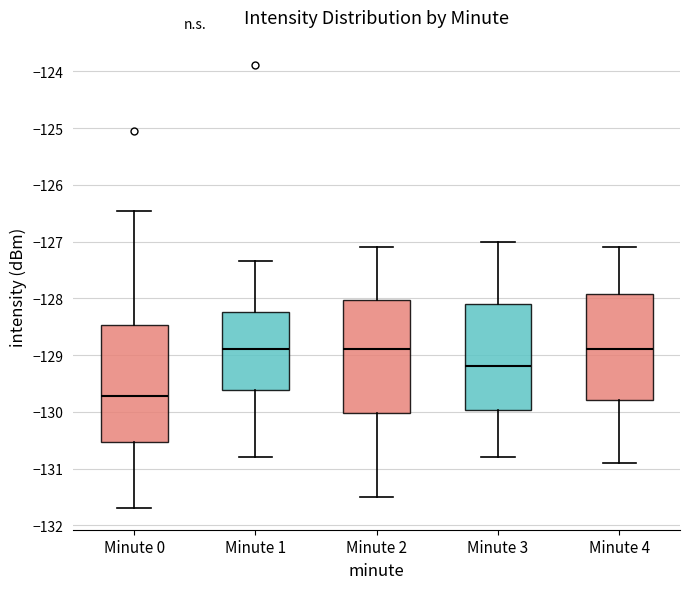

Where is the upper edge of the box for Minute 0 on the y-axis? The values are not printed on the chart, so give them approximately, as read against the axis.

-128.5